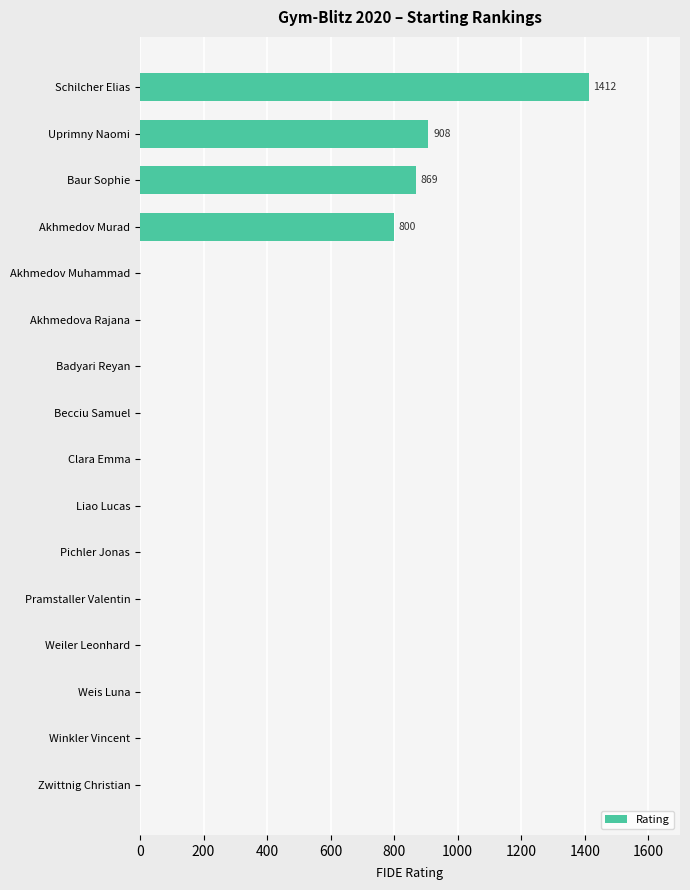

Which has a higher value, Becciu Samuel or Baur Sophie?

Baur Sophie